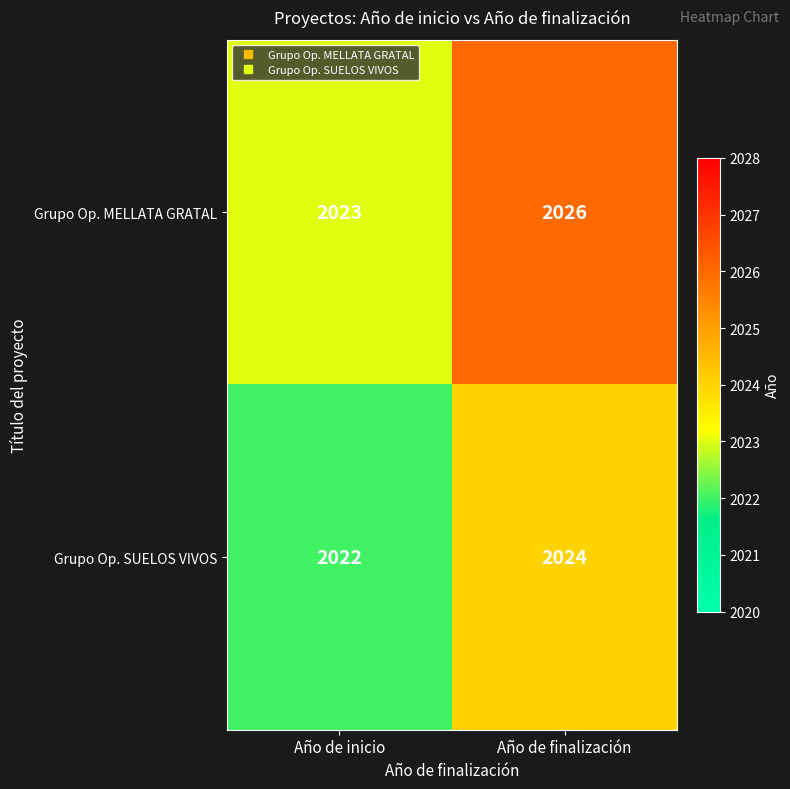

Which series has the largest range (max minus min)?

Grupo Op. MELLATA GRATAL